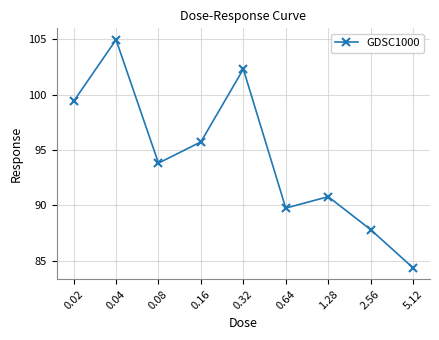

Where is the data nearest to the value 94?

0.08